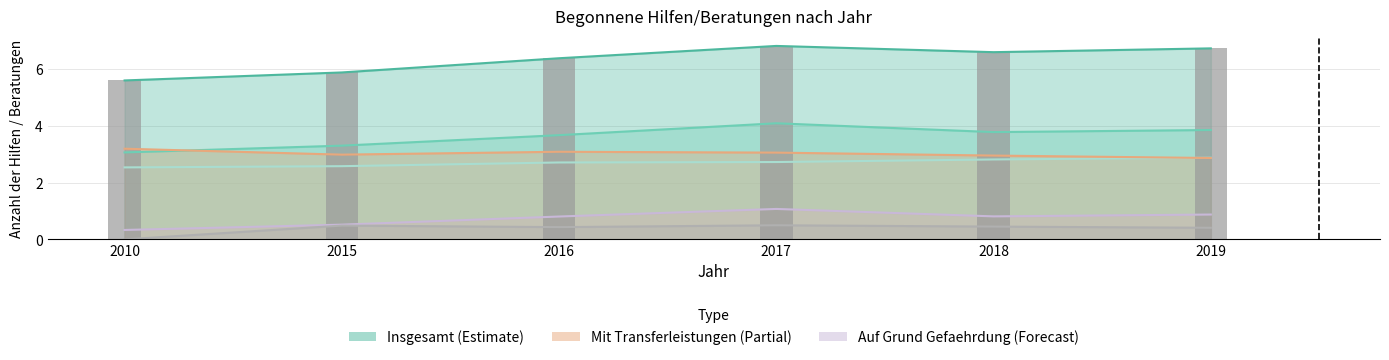

True or false: Mit auslaendischer Herkunft has a value of 0.4 at 2016.

False